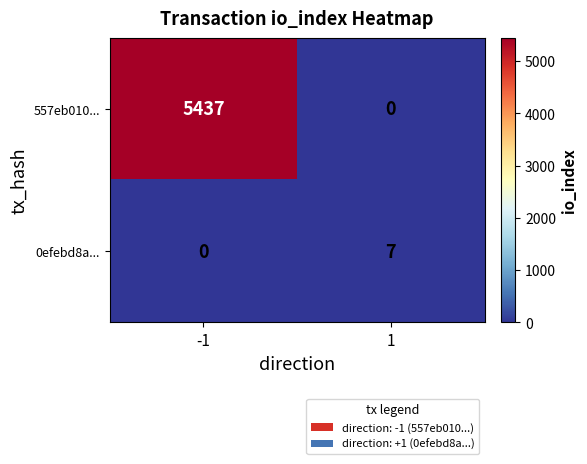

What is the difference between the highest and lowest values at 1?

7